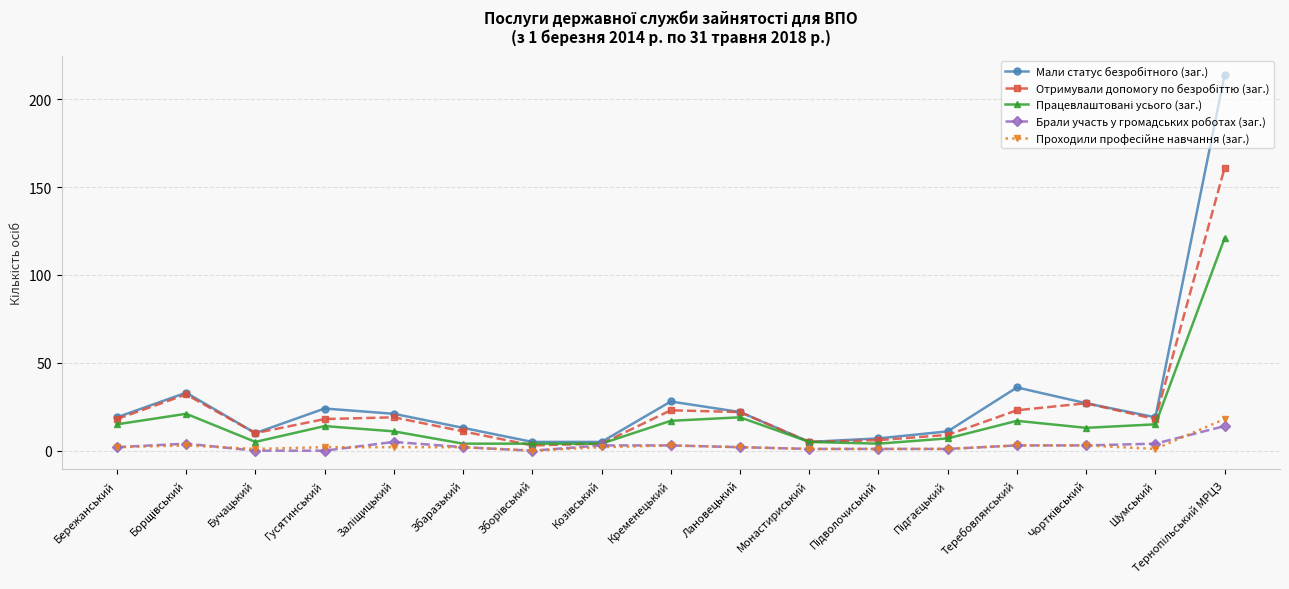

What is the greatest value displayed?

214